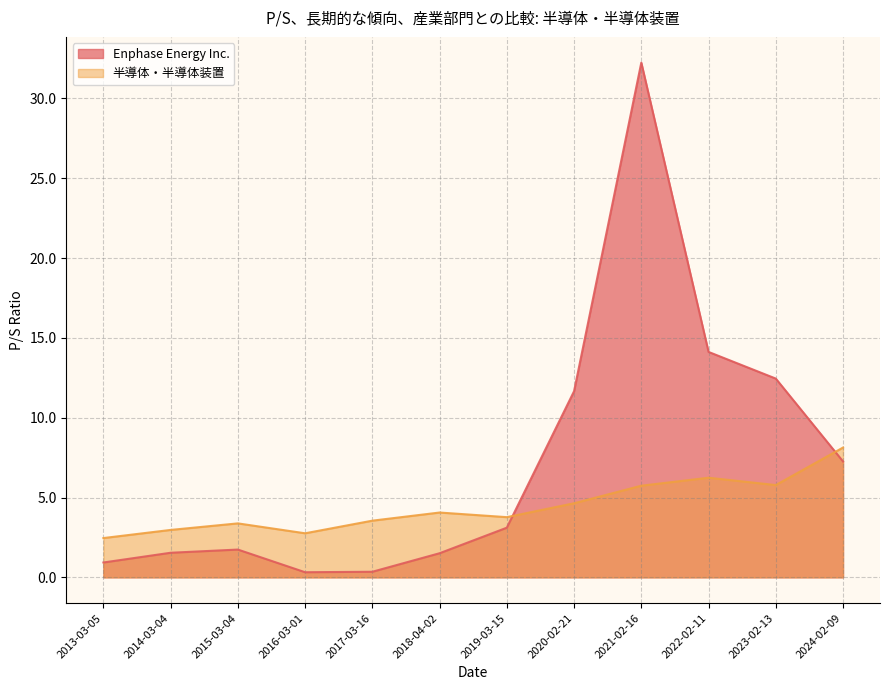

Reading left to right, list all the values displayed in this chart.

Enphase Energy Inc.: 0.9	1.5	1.7	0.3	0.3	1.5	3.1	11.7	32.2	14.1	12.4	7.3
半導体・半導体装置: 2.5	3.0	3.4	2.8	3.5	4.1	3.8	4.6	5.7	6.2	5.8	8.1